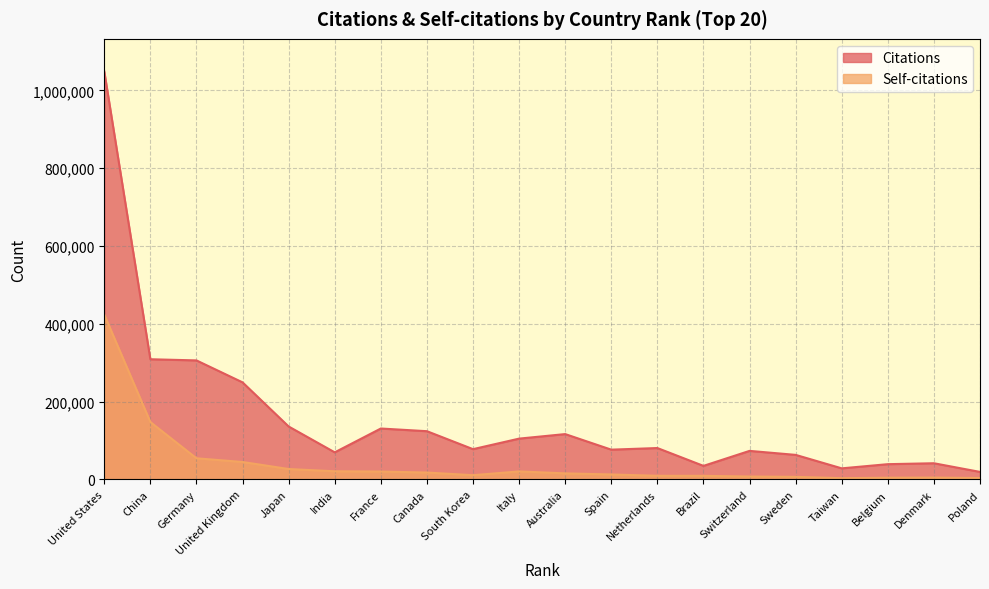

What is the difference between the maximum and minimum values in the Citations series?

1029603